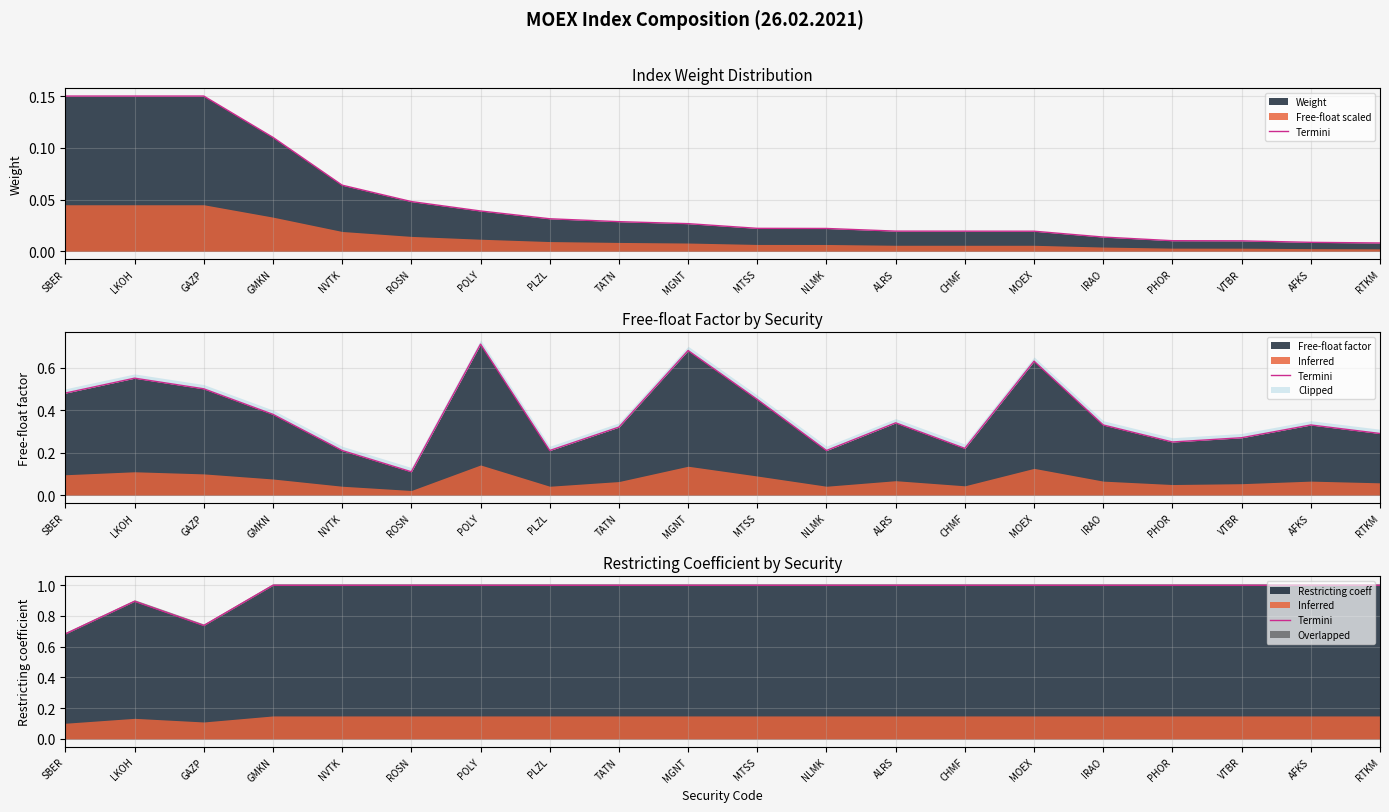

What is the maximum value shown in the chart?

1.0